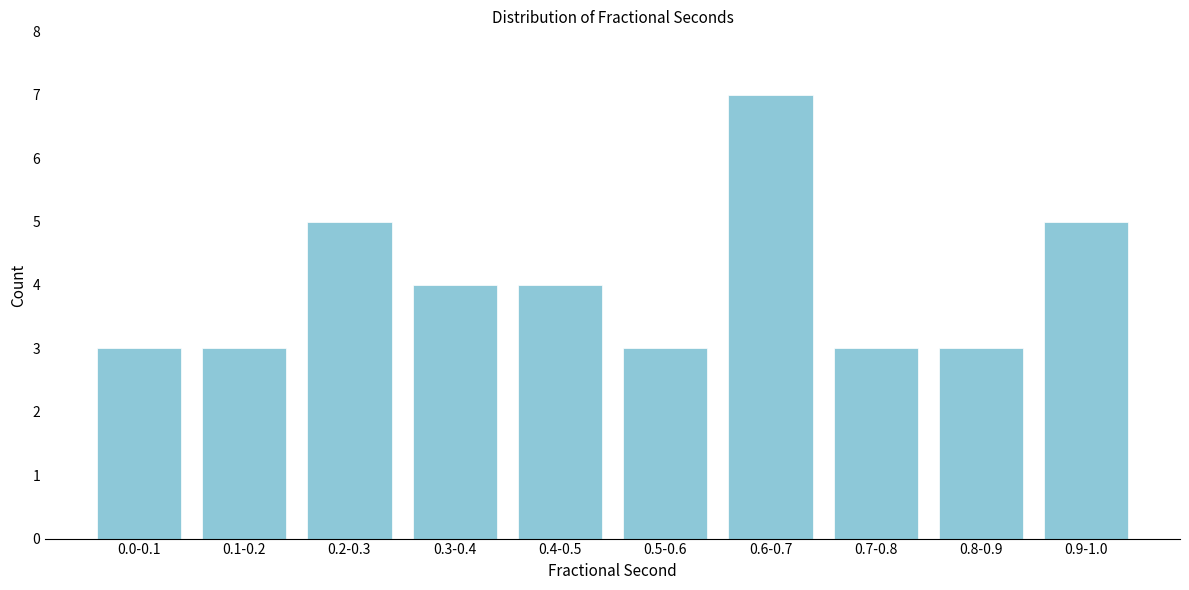

Reading left to right, extract all data points from this chart.

3	3	5	4	4	3	7	3	3	5